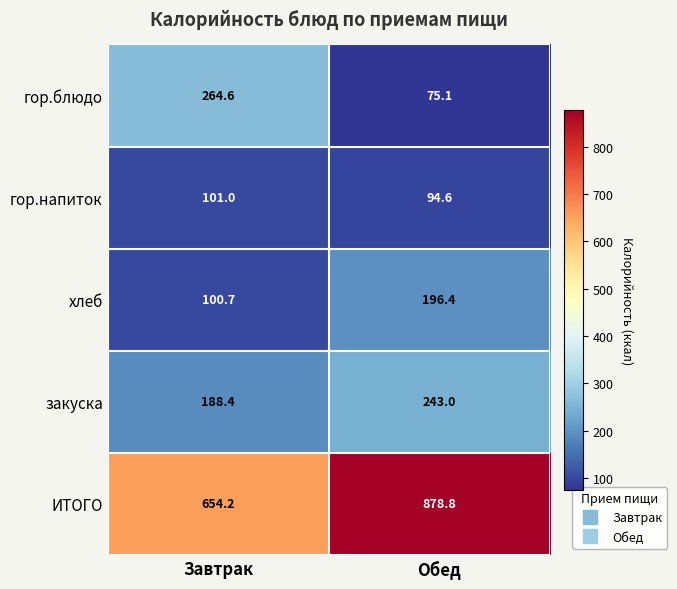

True or false: гор.напиток has a value of 44.7 at Завтрак.

False